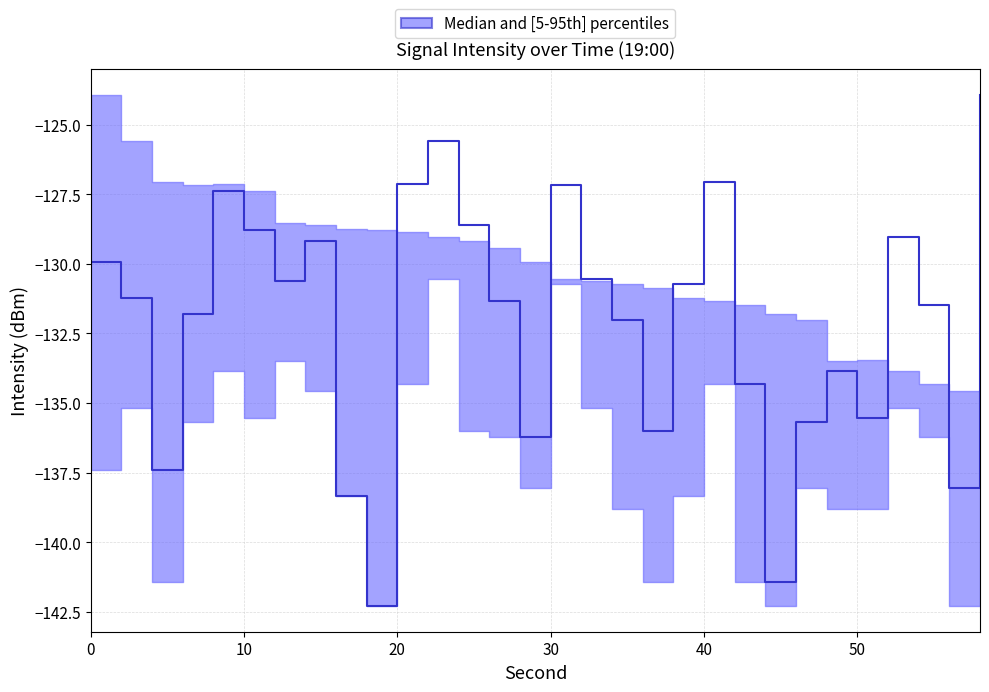

True or false: intensity_median has a value of -133.8 at 48.

True